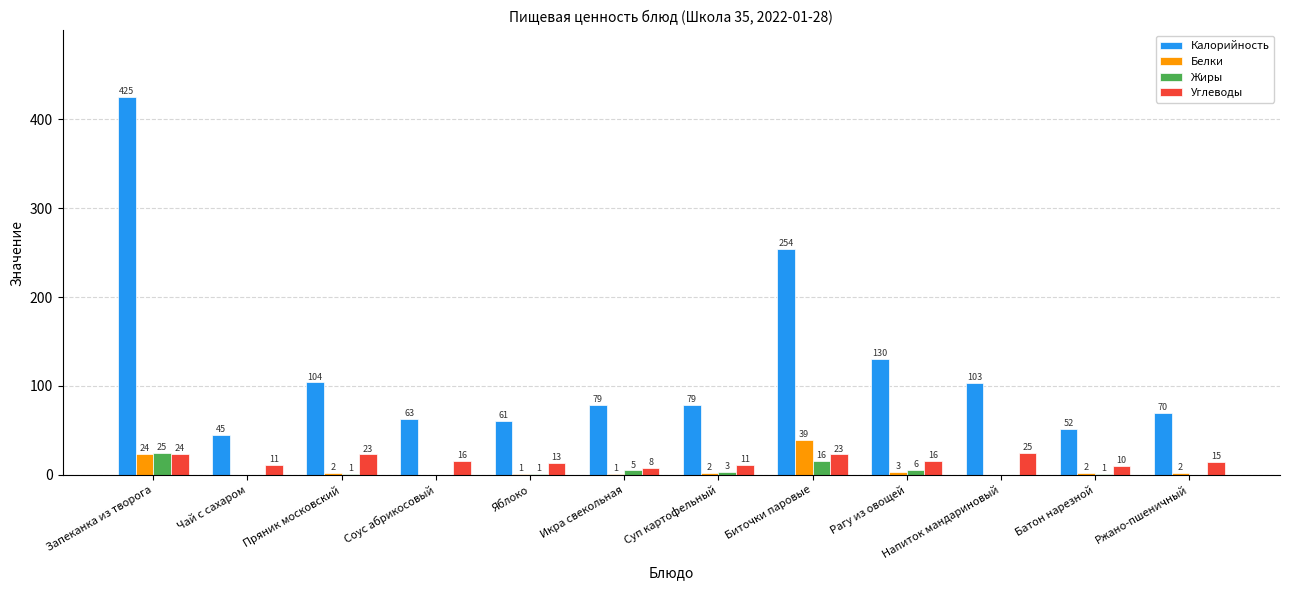

The Белки series shows 0 at Соус абрикосовый. True or false?

True